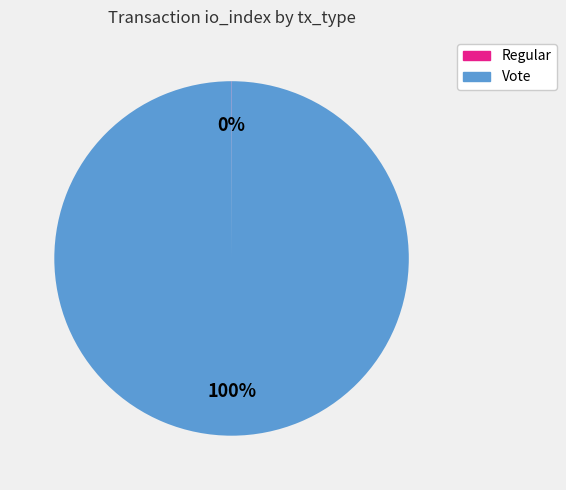

To the nearest percent, what portion does Vote represent?

100%